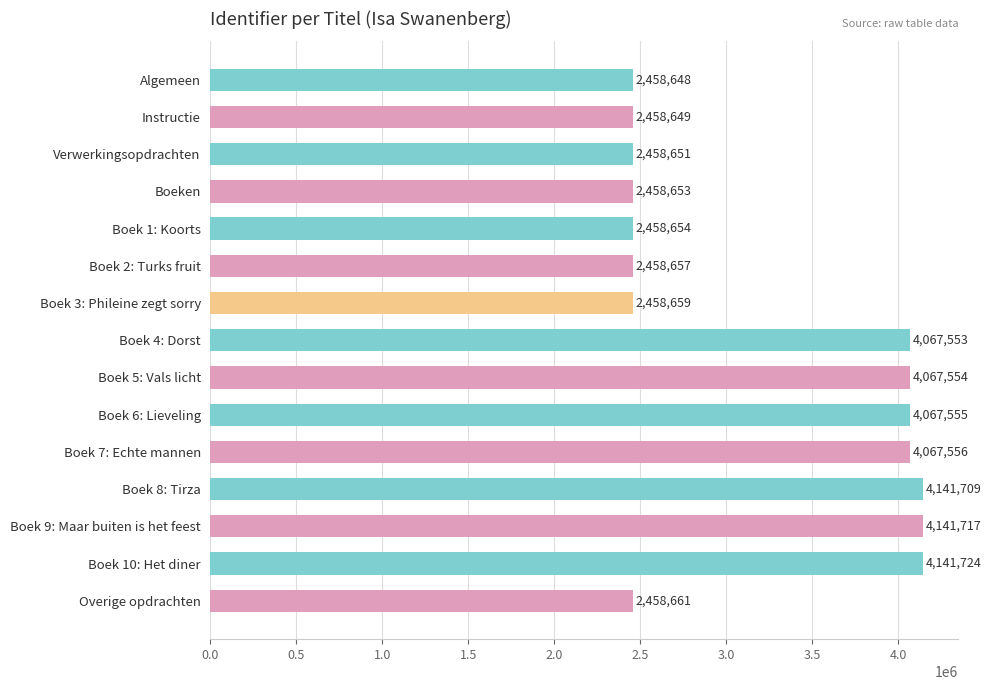

Count the number of data series in this chart.

1